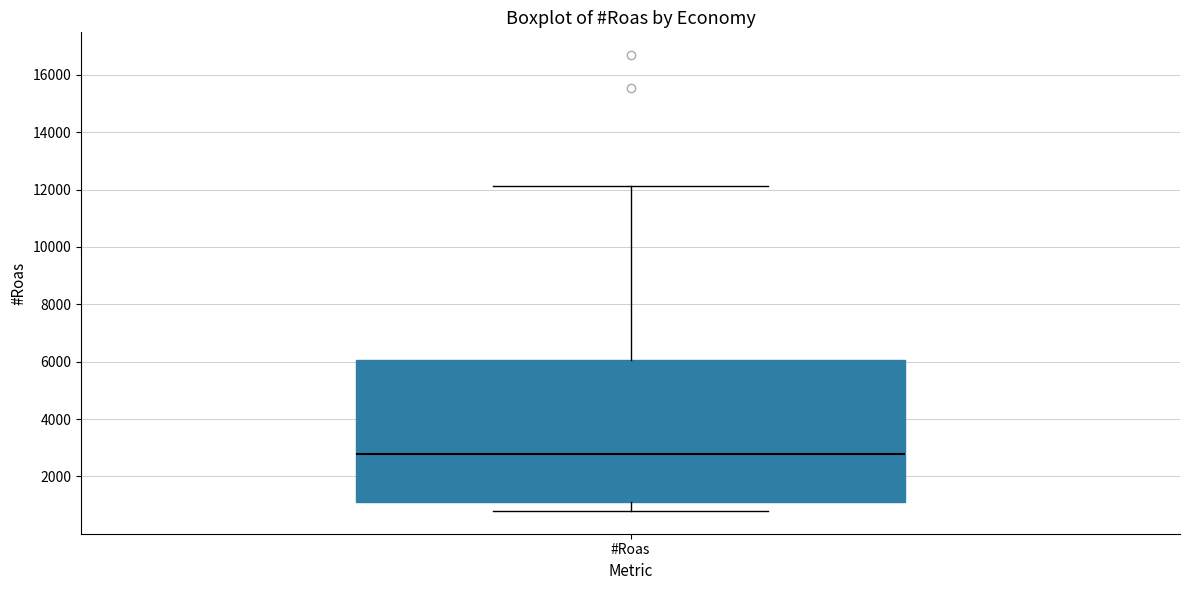

Where does the lower whisker of the box for #Roas end on the y-axis? The values are not printed on the chart, so give them approximately, as read against the axis.

800